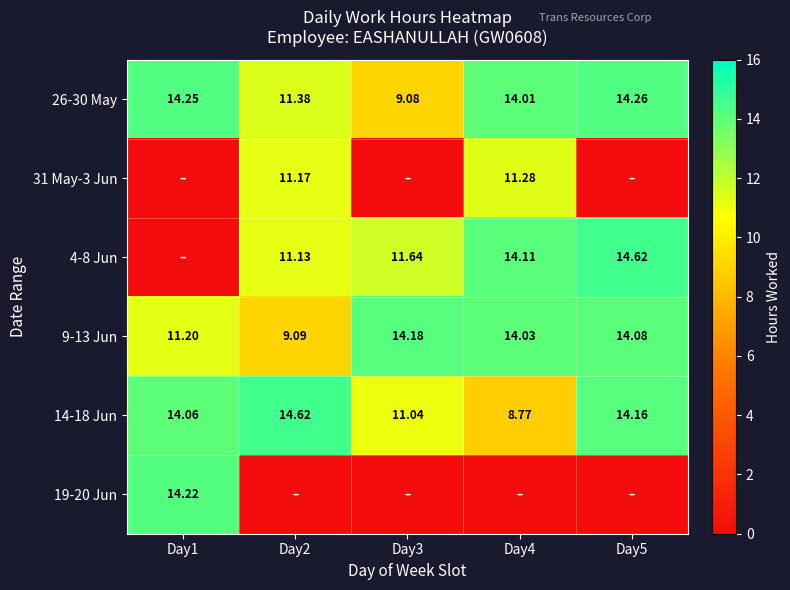

Between Day3 and Day2, which is larger?

Day2